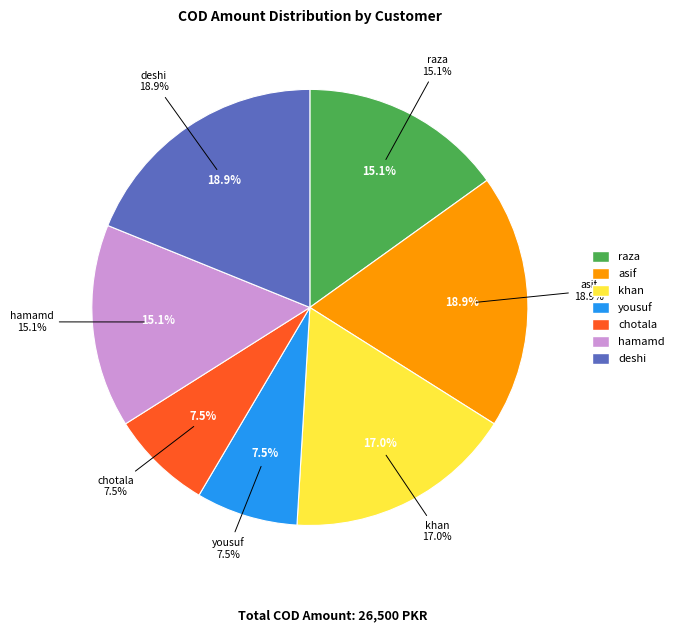

To the nearest percent, what is the difference between the largest and smallest slice percentages?

11%